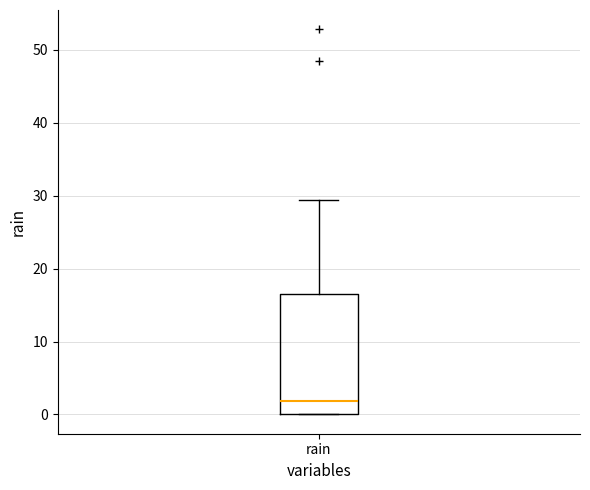

Transcribe this box plot: give where the median line is, the range the box spans, and where the two whiskers end, as read against the y-axis. The values are not printed on the chart, so give them approximately, as read against the axis.

median 2, box 0 to 17, whiskers 0 to 29